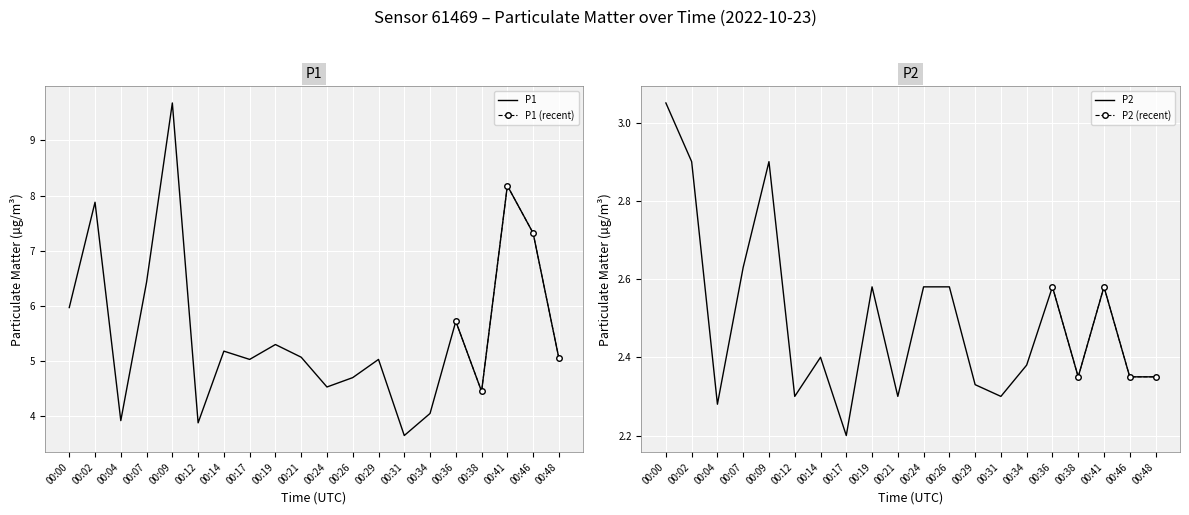

At which label does P1 first exceed 5?

00:00